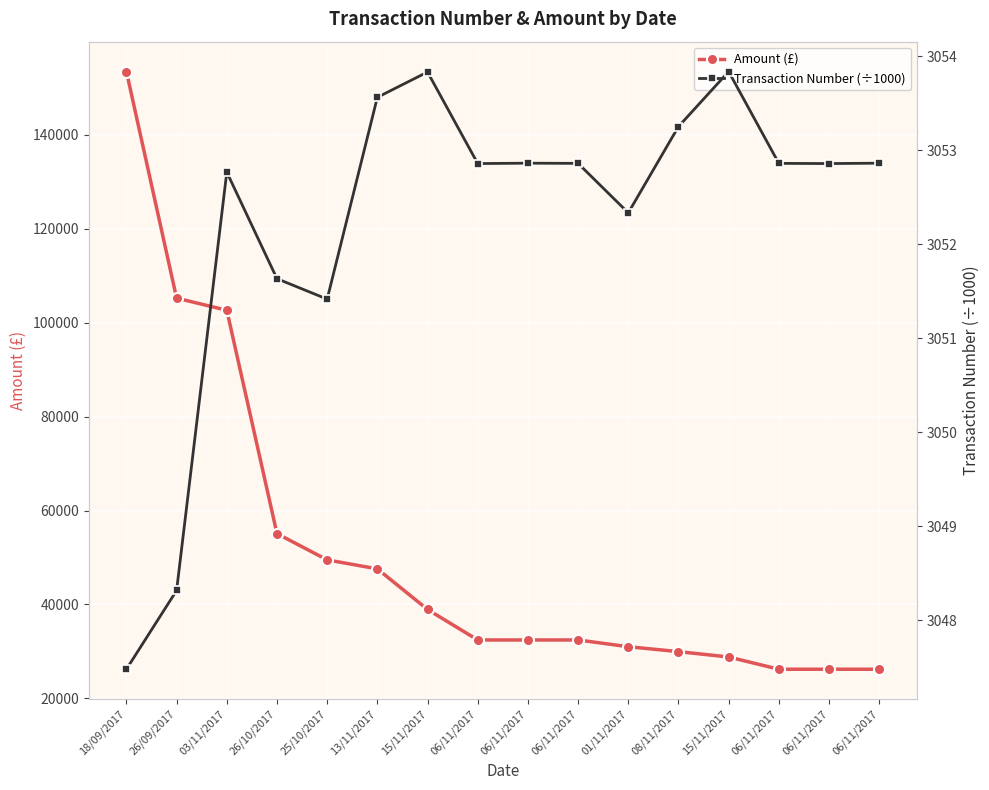

In Transaction Number (÷1000), how many points are higher than both neighbors (excluding endpoints)?

4